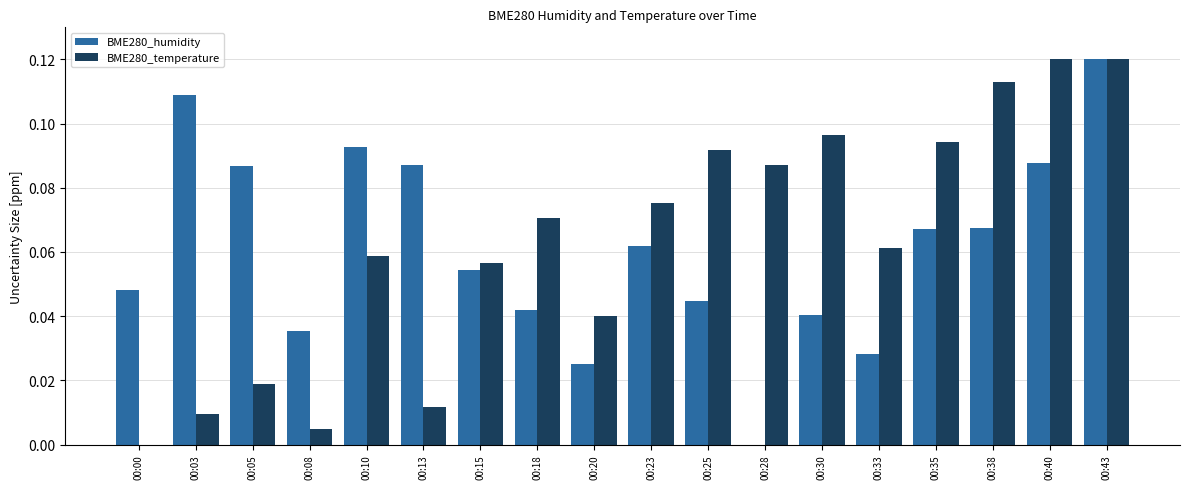

Where is BME280_humidity nearest to the value 0?

00:28